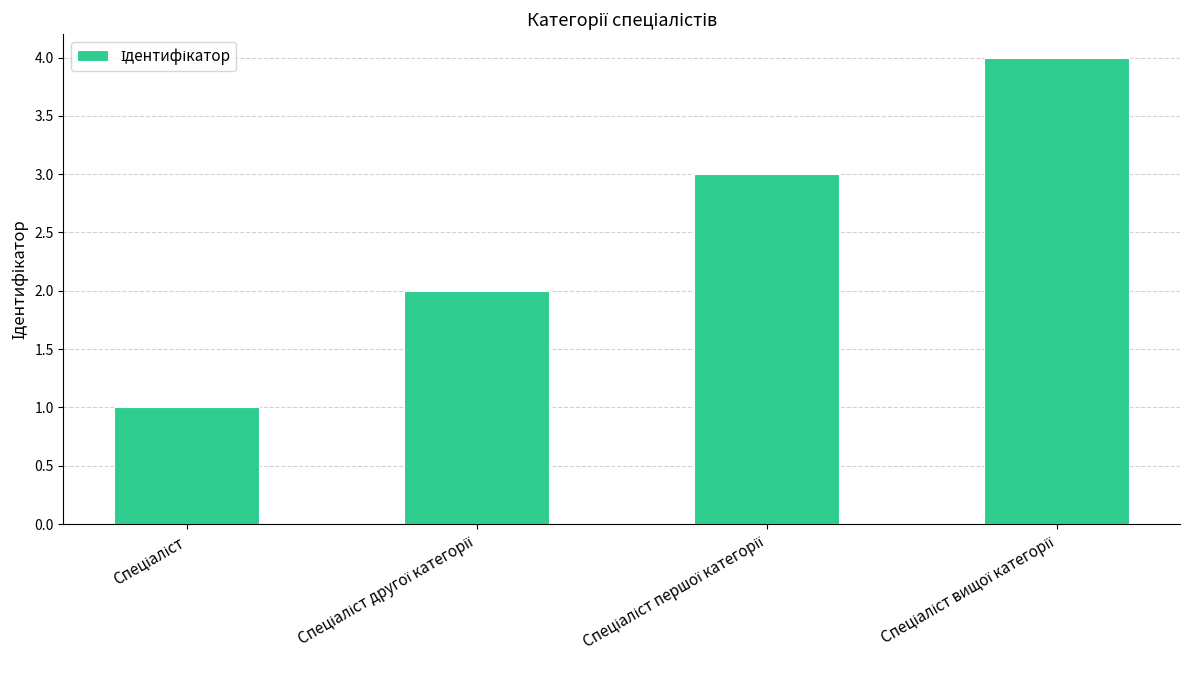

What is the sum of all values?

10